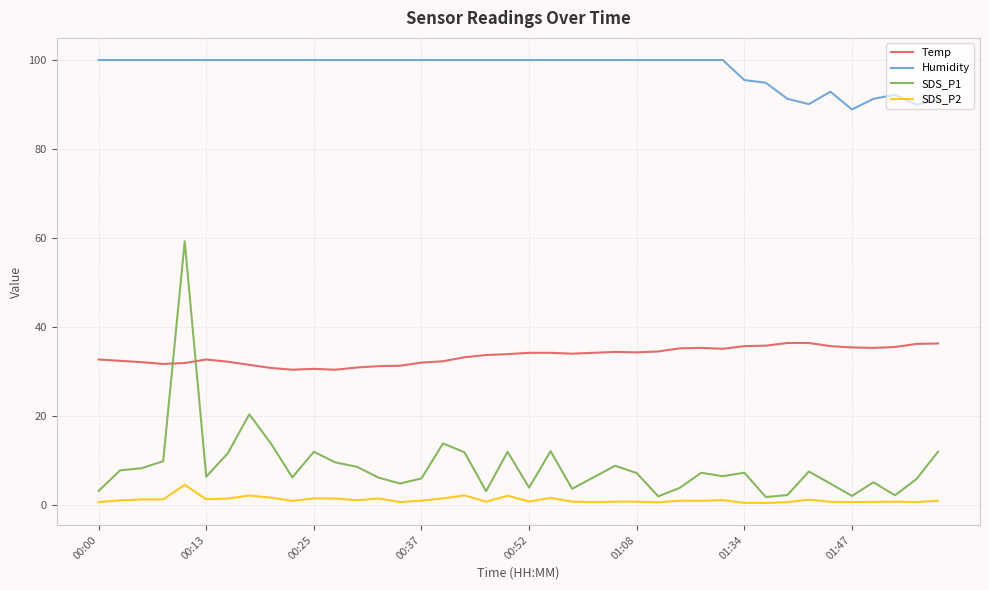

List the series in order of their peak value, highest first.

Humidity, SDS_P1, Temp, SDS_P2